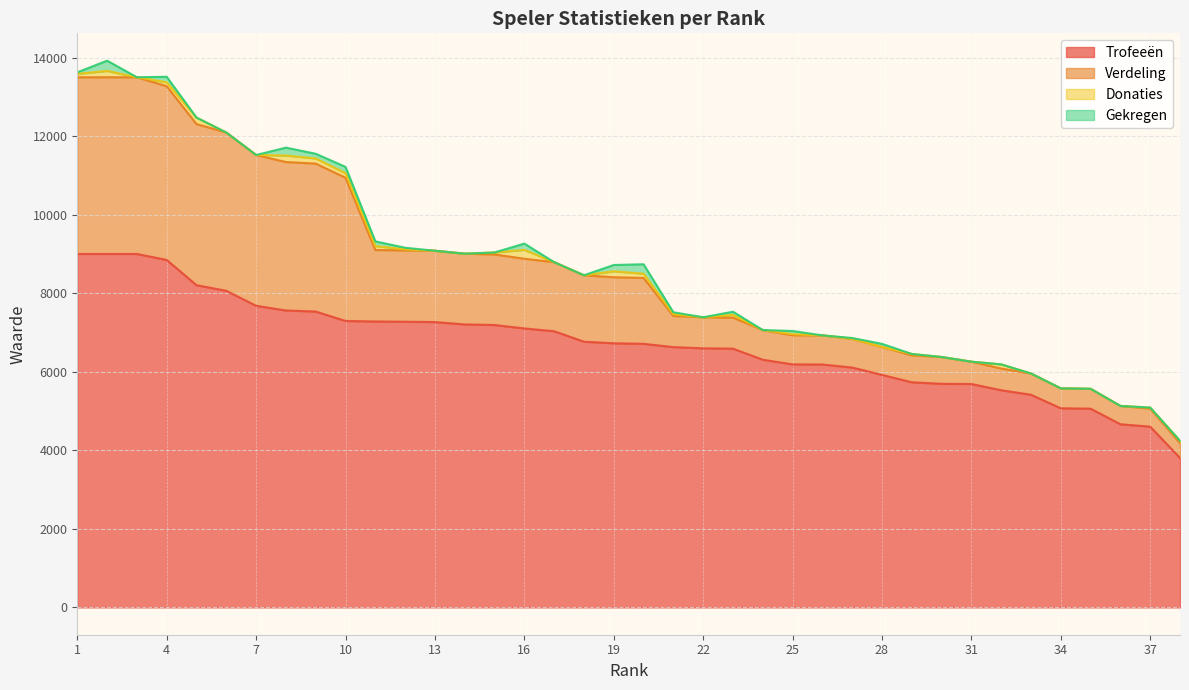

What is the difference between the Gekregen values at 21 and 35?

50